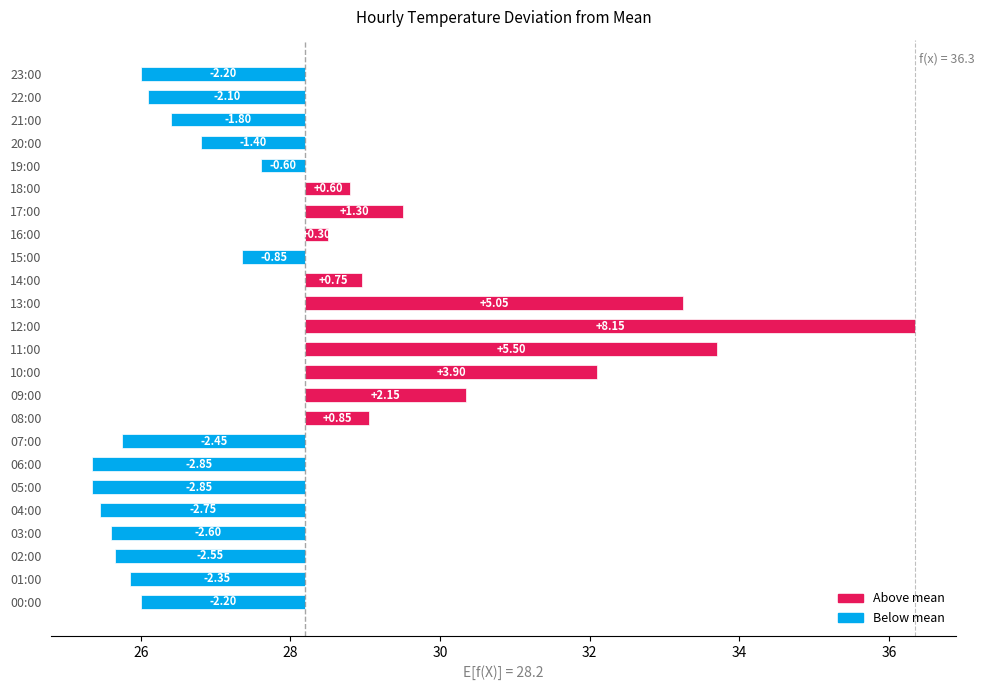

What is the ratio of the value at 18:00 to the value at 21:00?

1.1